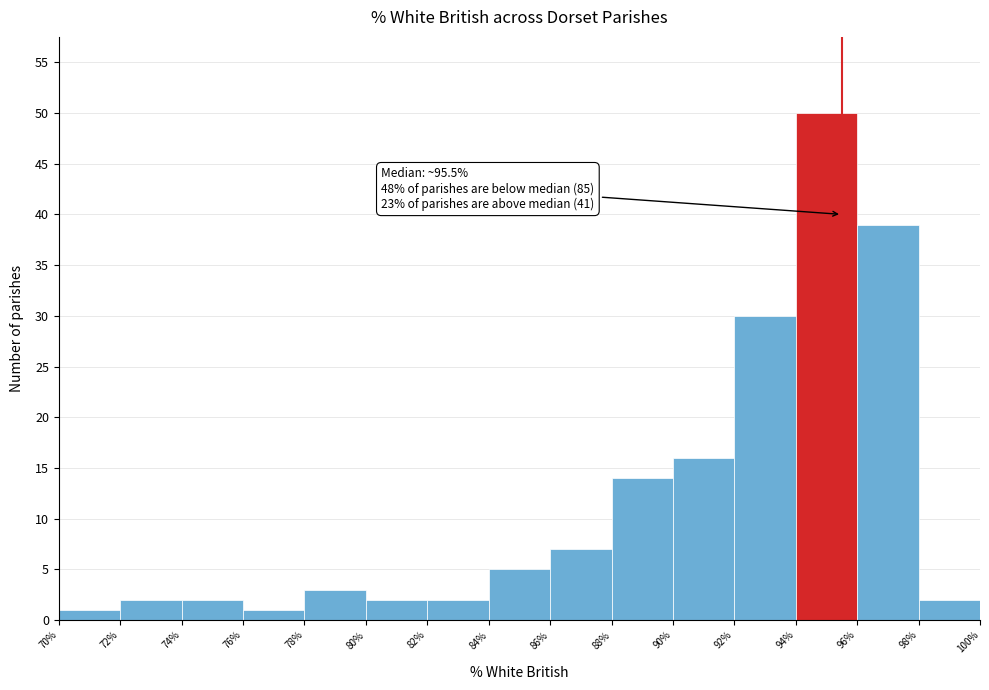

Over which range of the x-axis is the bar tallest?

94% to 96%